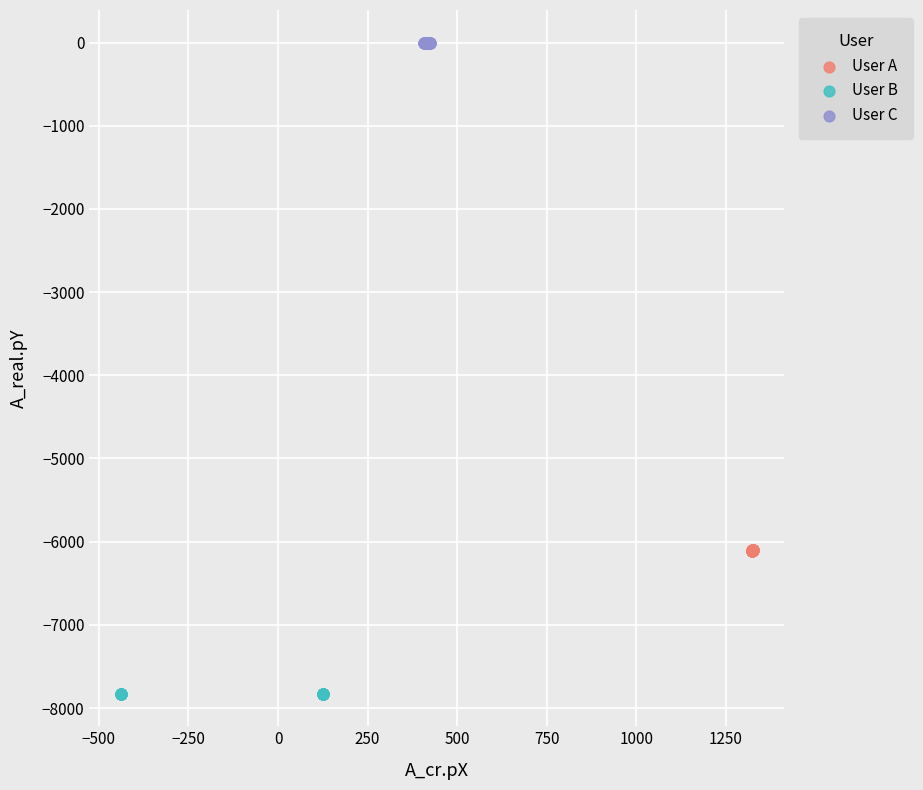

Which series contains the highest Y value?

User C